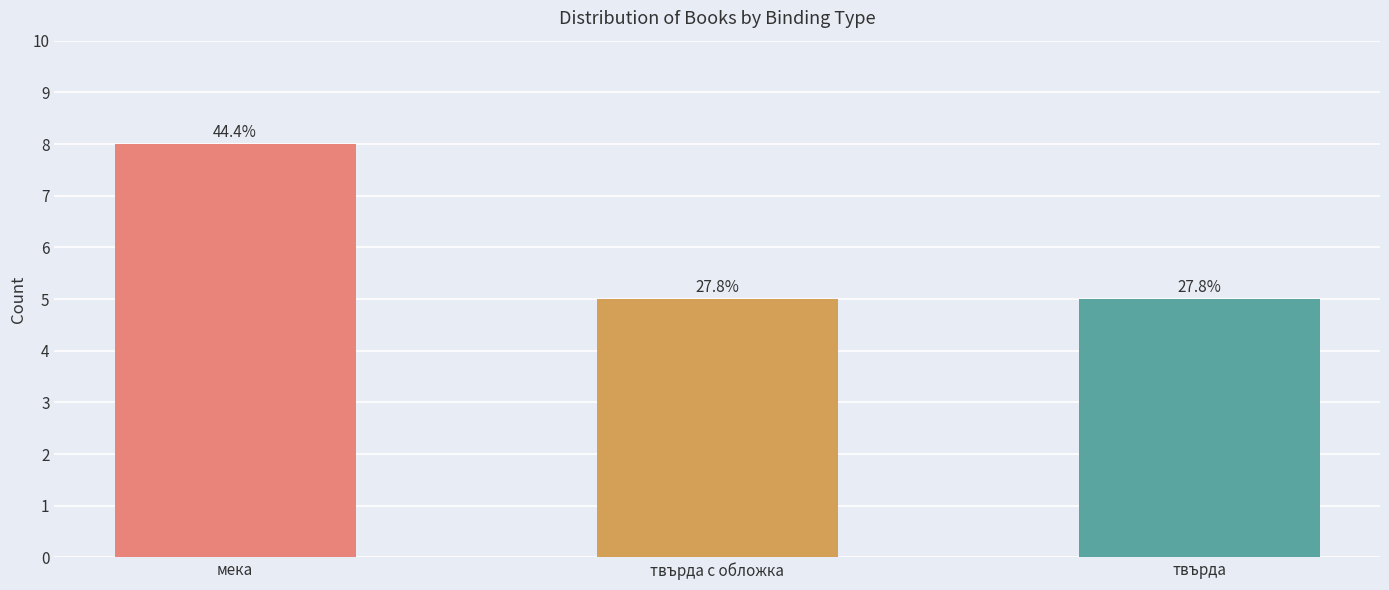

What is the sum of the values at твърда and твърда с обложка?

10